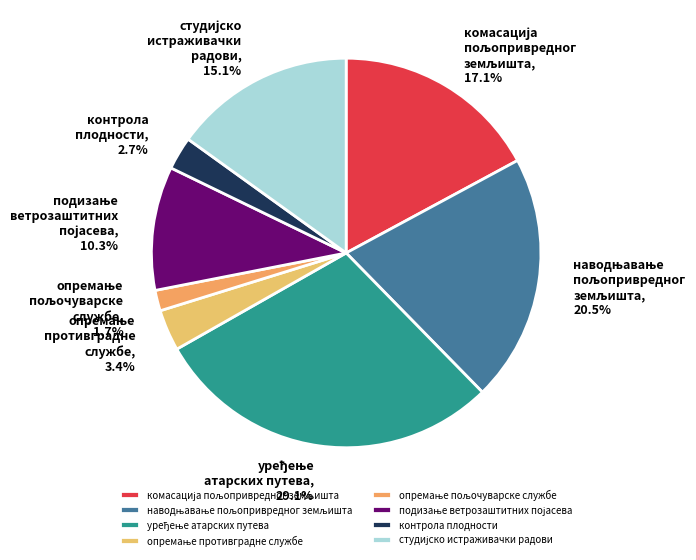

How many segments does this pie chart have?

8